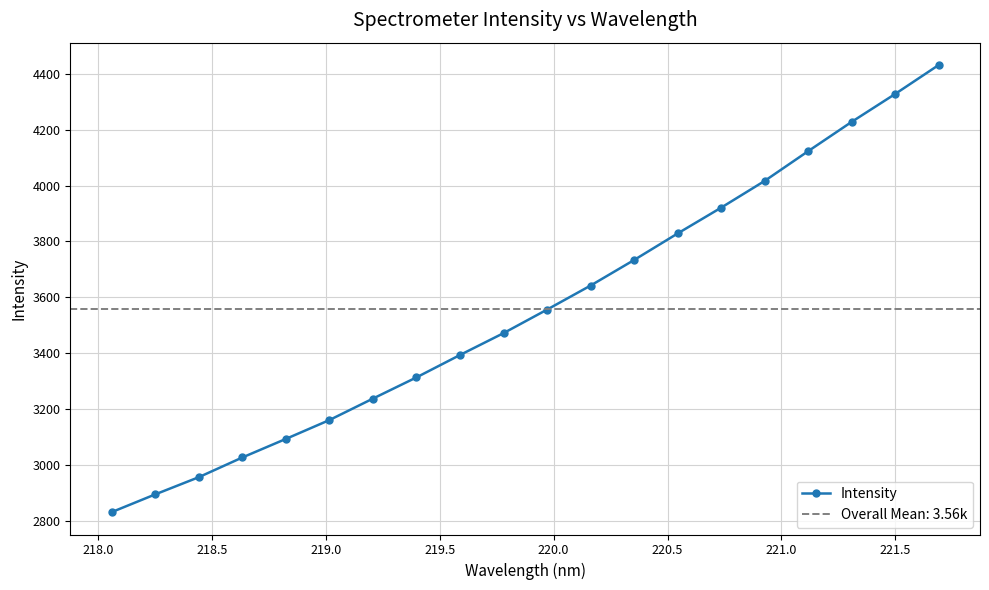

What is the highest value of the Intensity series?

4431.1